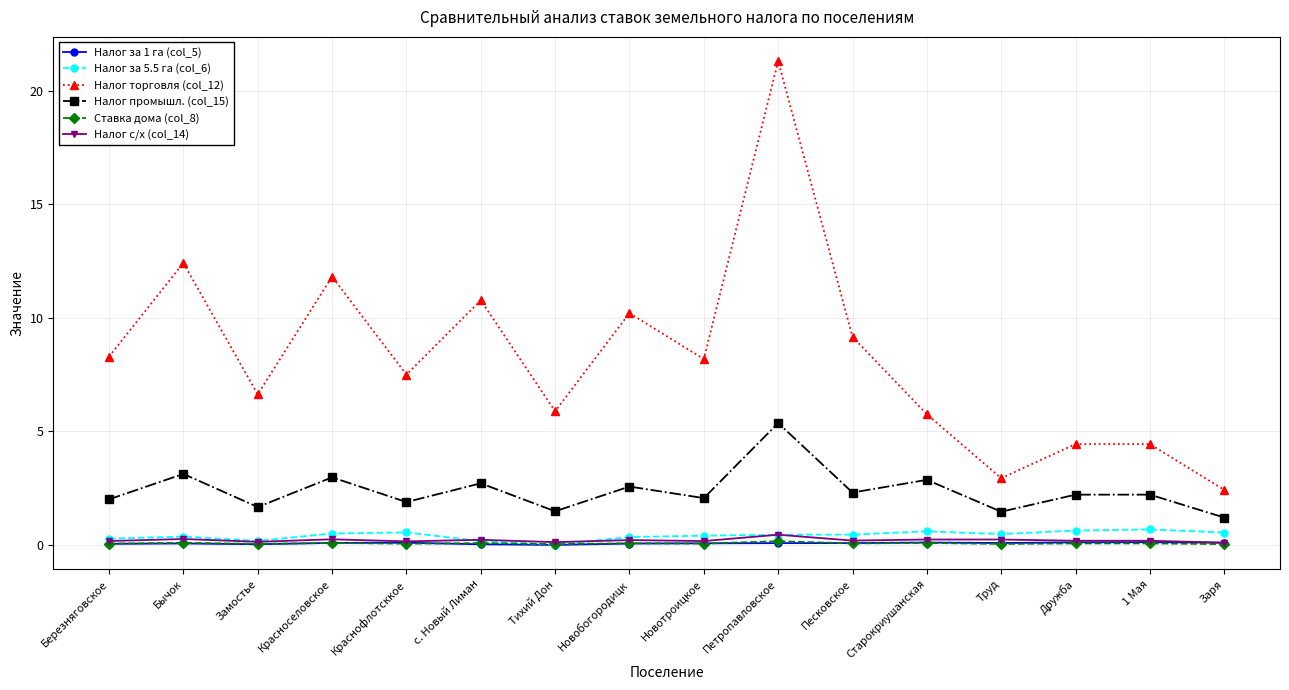

What is the label of the 14th point from the left?

Дружба